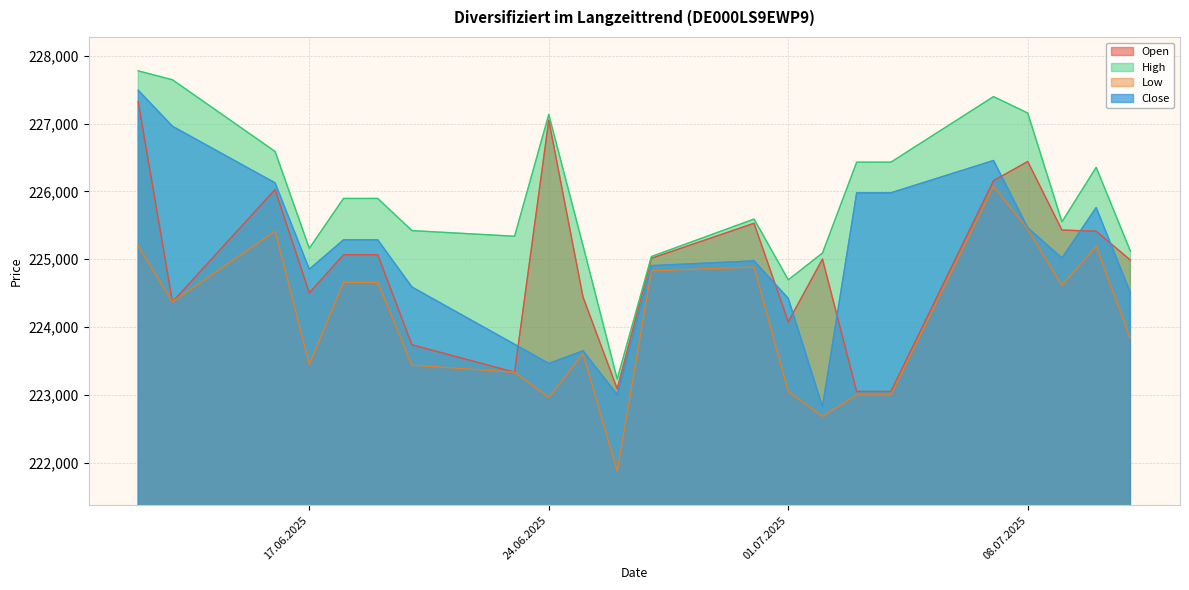

True or false: Low and High cross at least once.

False